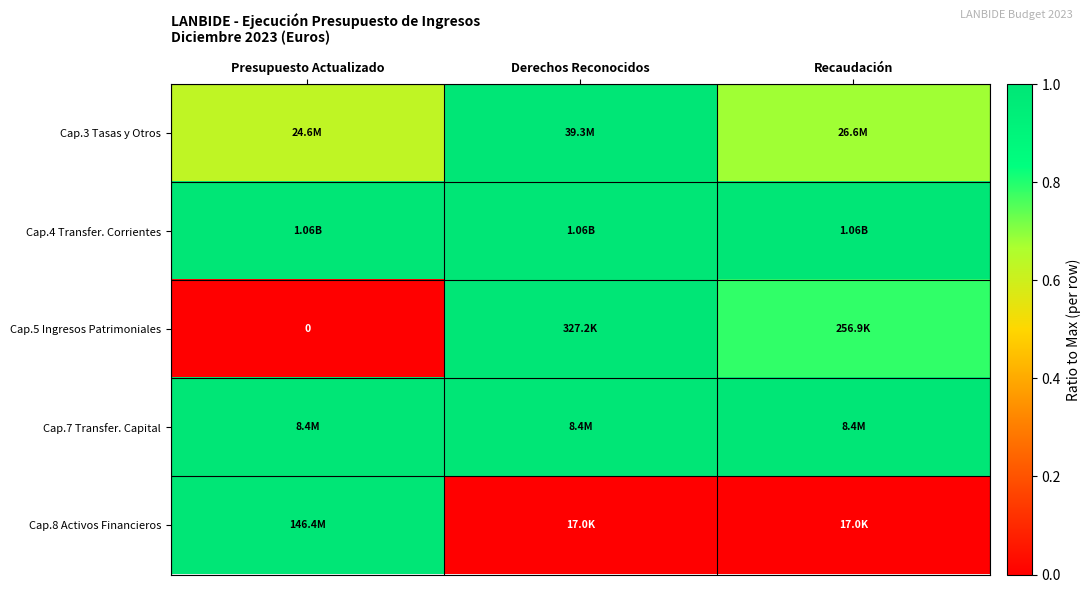

The Cap.3 Tasas y Otros series shows 0.2 at Recaudación. True or false?

False